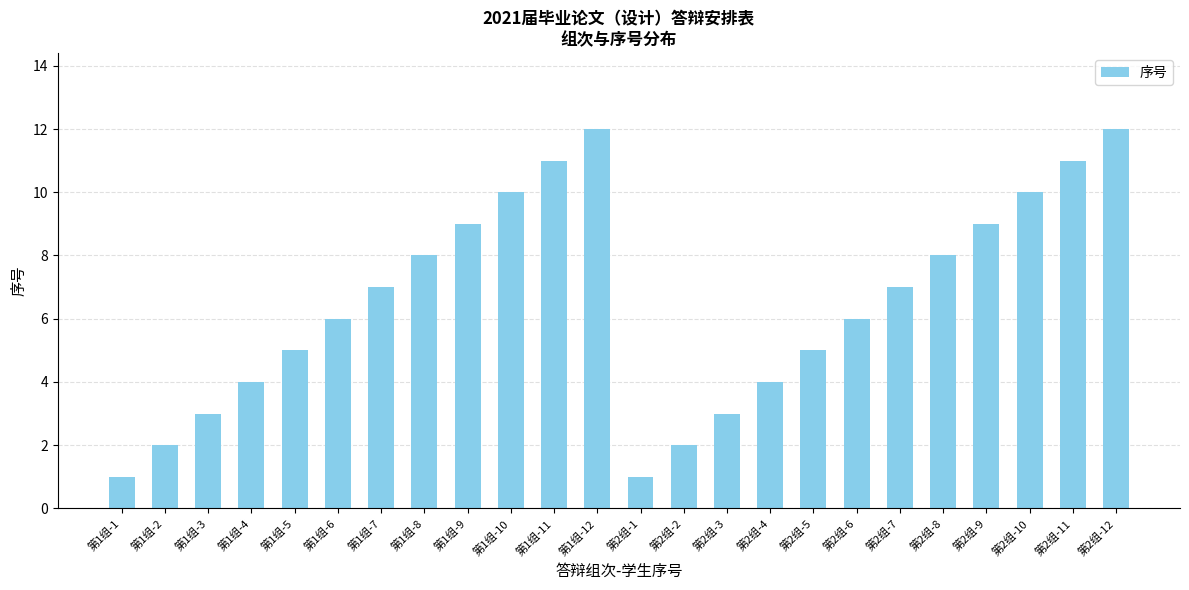

True or false: the data shows 9 at 第1组-9.

True